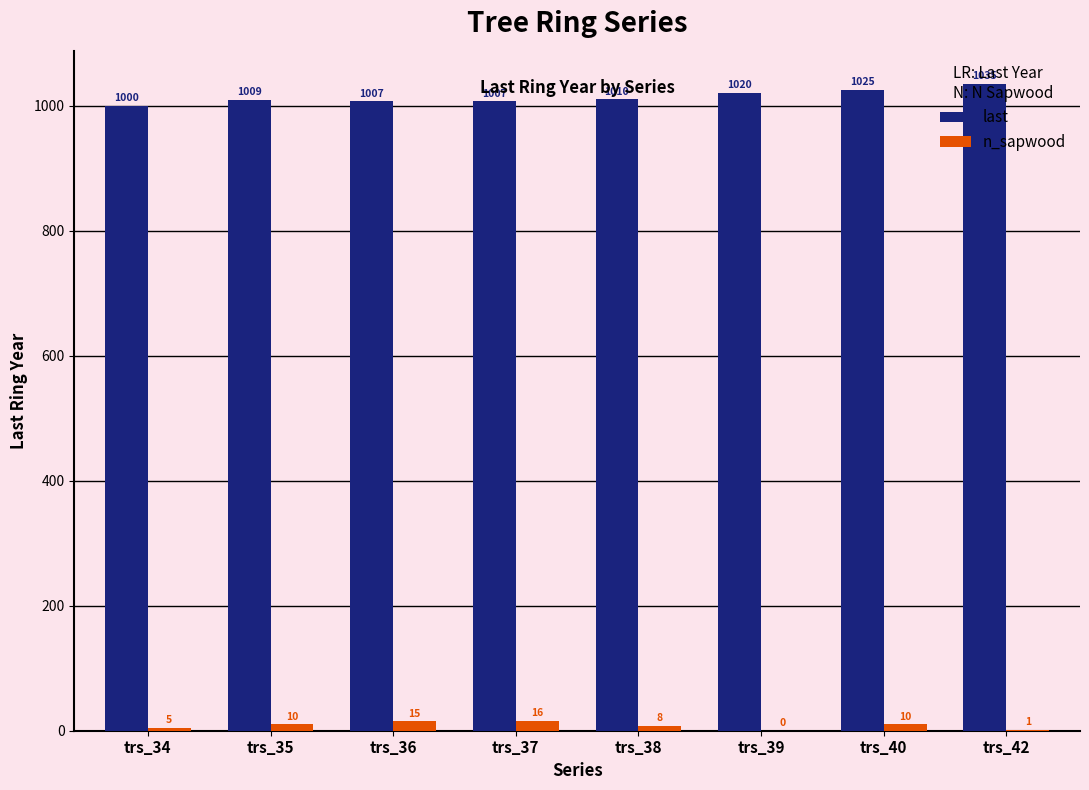

What is the greatest value displayed?

1035